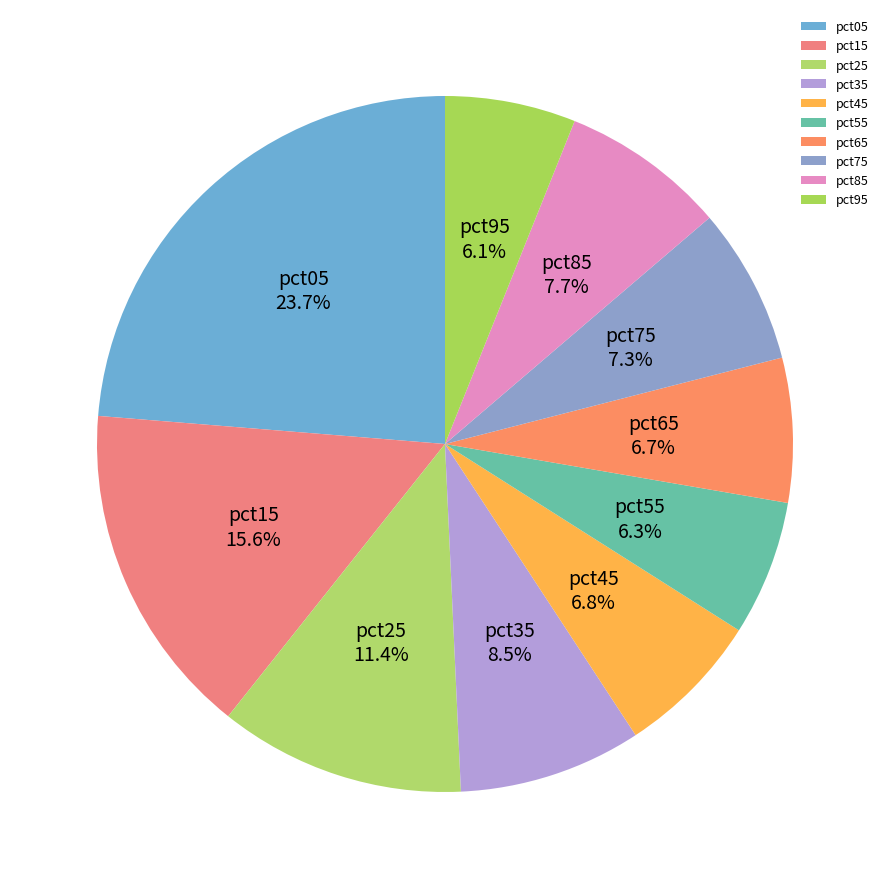

How many slices are in this pie chart?

10